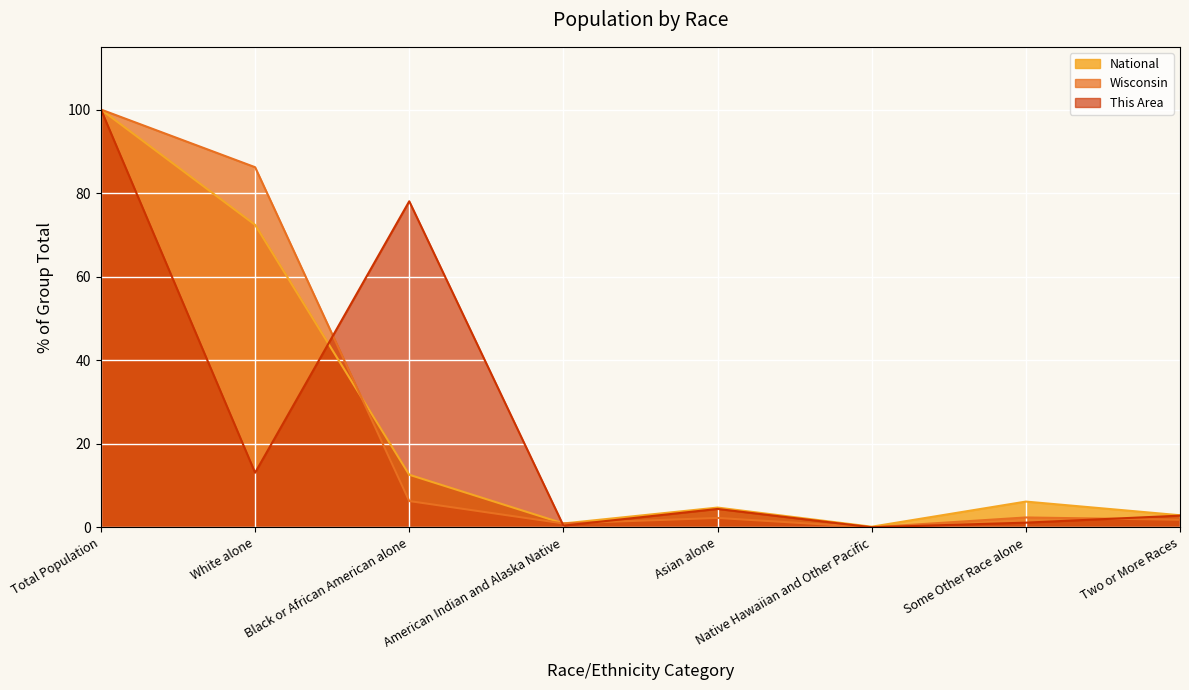

Reading left to right, transcribe all the data shown in this chart.

This Area: Total Population=100.0	White alone=13.1	Black or African American alone=78.0	American Indian and Alaska Native=0.4	Asian alone=4.4	Native Hawaiian and Other Pacific=0.0	Some Other Race alone=1.1	Two or More Races=2.8
Wisconsin: Total Population=100.0	White alone=86.2	Black or African American alone=6.3	American Indian and Alaska Native=1.0	Asian alone=2.3	Native Hawaiian and Other Pacific=0.0	Some Other Race alone=2.4	Two or More Races=1.8
National: Total Population=100.0	White alone=72.4	Black or African American alone=12.6	American Indian and Alaska Native=0.9	Asian alone=4.8	Native Hawaiian and Other Pacific=0.2	Some Other Race alone=6.2	Two or More Races=2.9